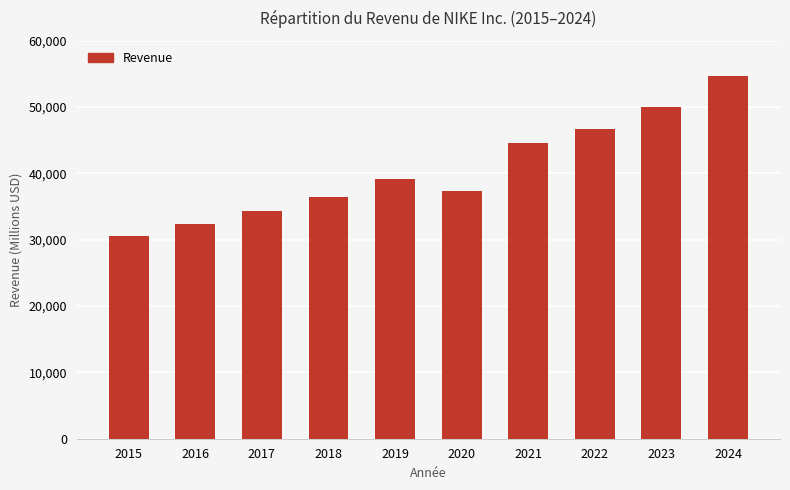

What is the value of the 4th bar from the left?

36397